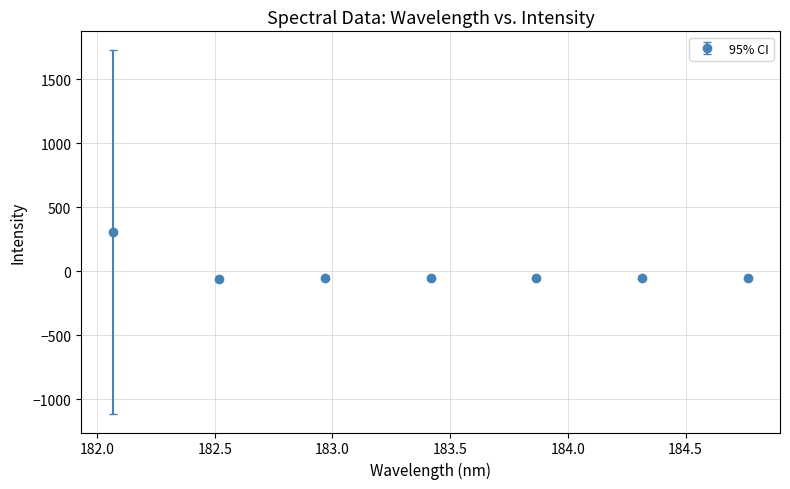

What is the maximum value shown in the chart?

307.2